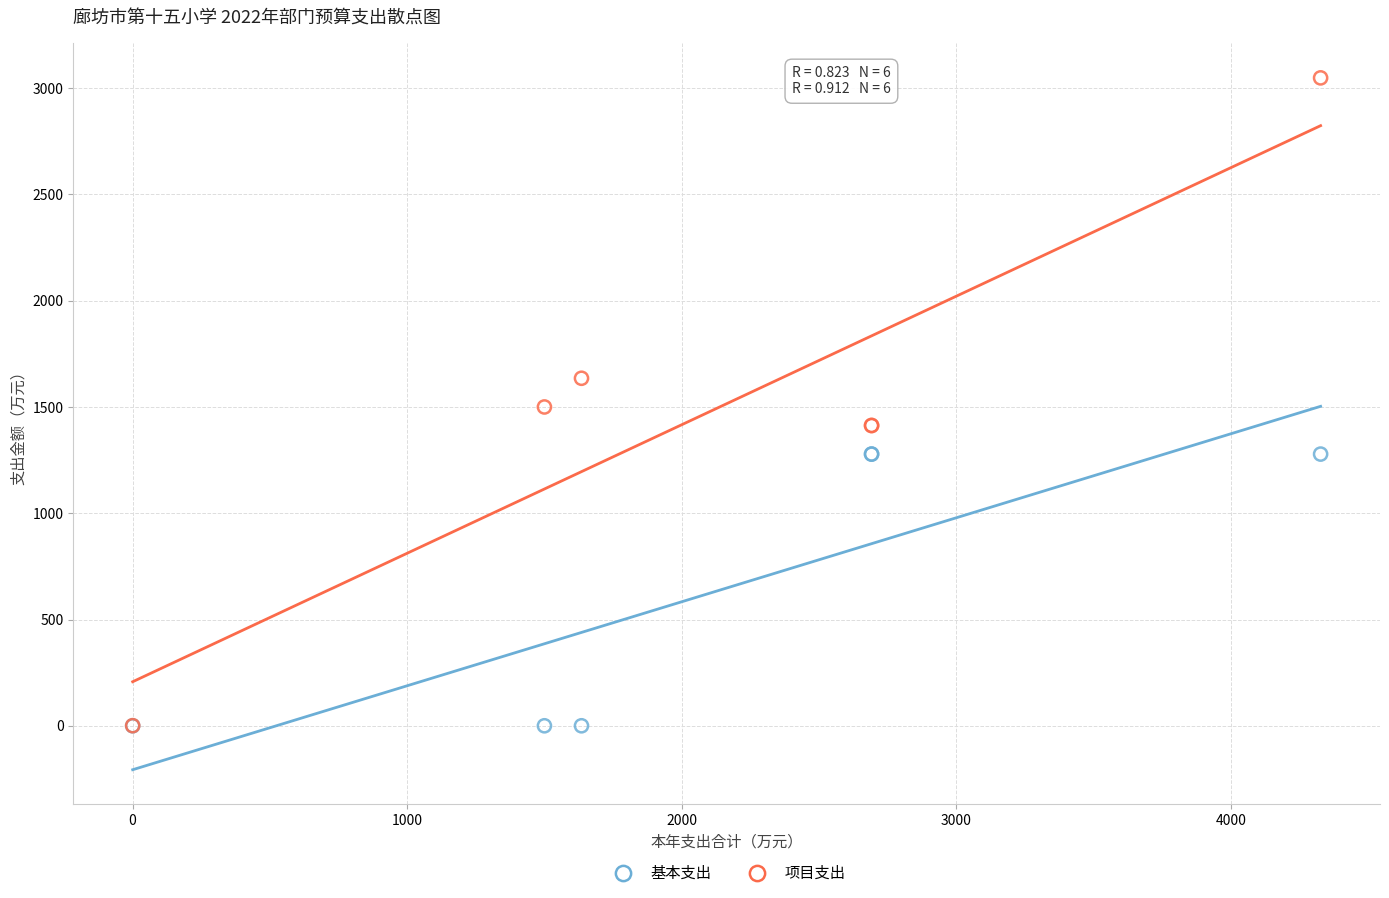

Which series has the widest spread of Y values?

项目支出